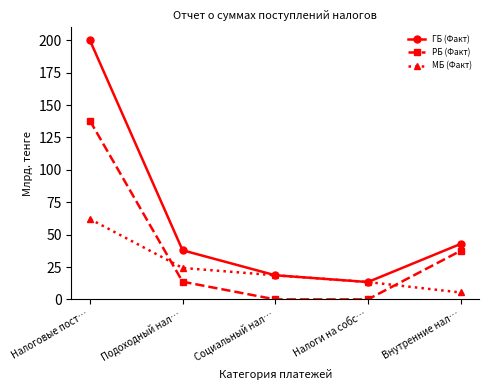

How many values in the ГБ (Факт) series exceed 37?

3